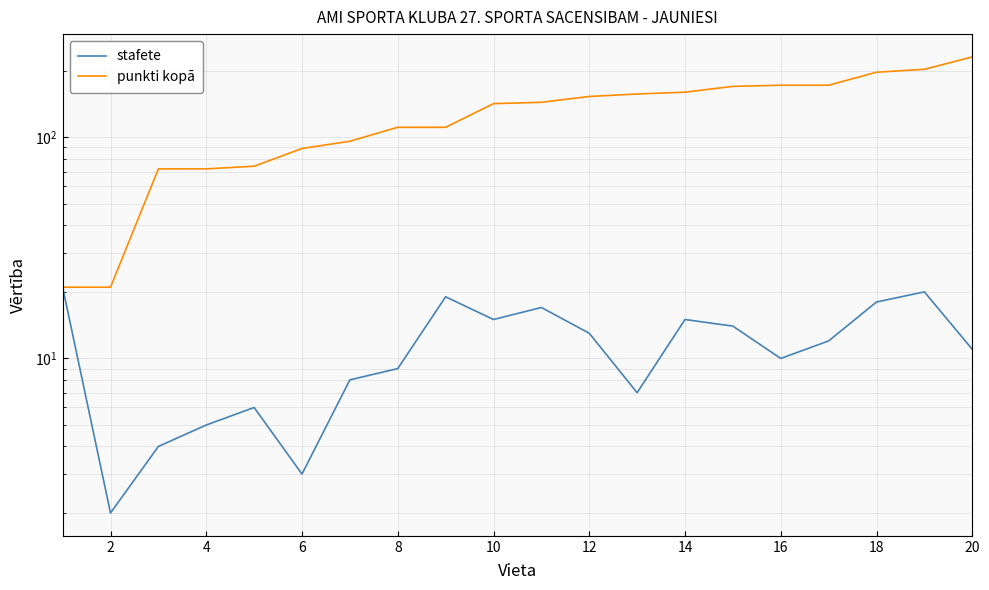

How many data points in stafete are above 12?

9